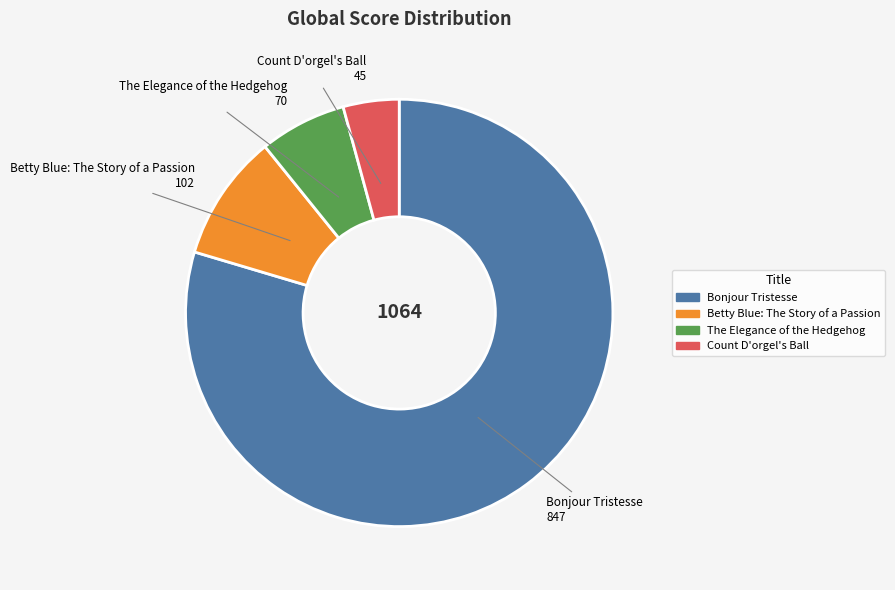

Which has a higher value, The Elegance of the Hedgehog or Bonjour Tristesse?

Bonjour Tristesse